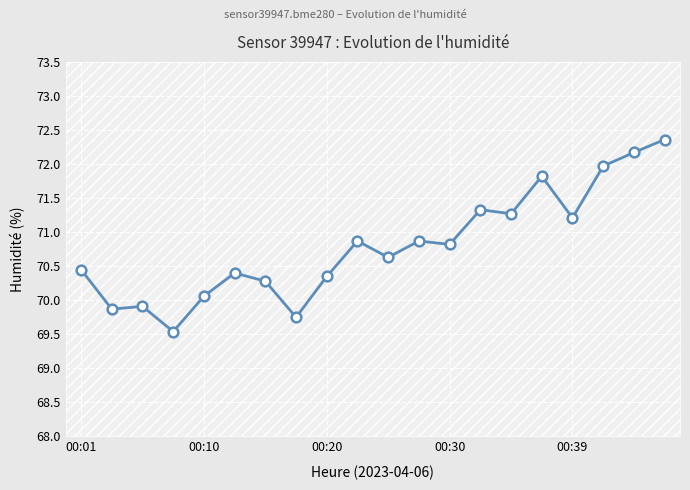

What is the minimum value shown in the chart?

69.5